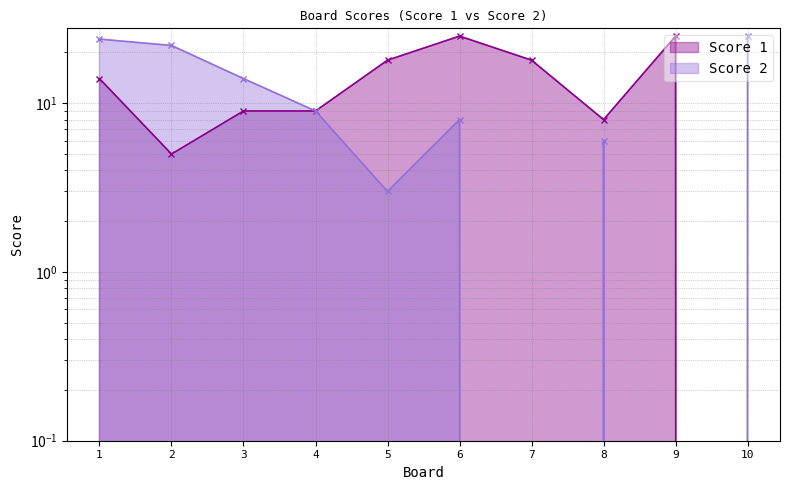

At which category does Score 1 reach its first local valley?

2